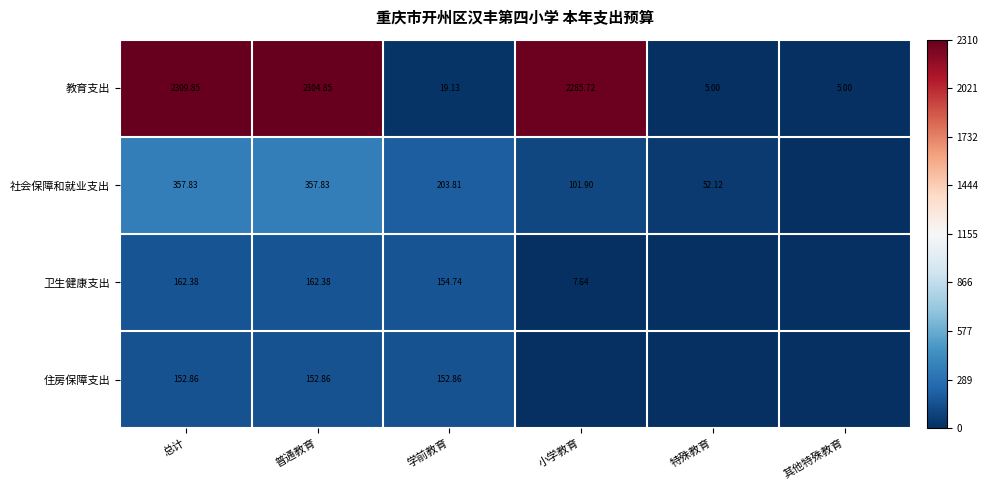

Rank the series at 学前教育 from highest to lowest value.

社会保障和就业支出, 卫生健康支出, 住房保障支出, 教育支出